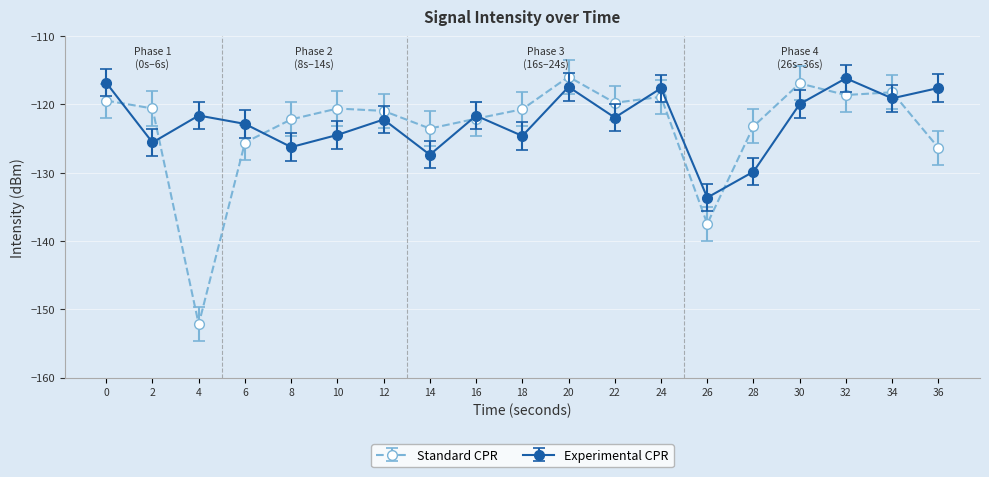

What is the minimum value shown in the chart?

-152.2